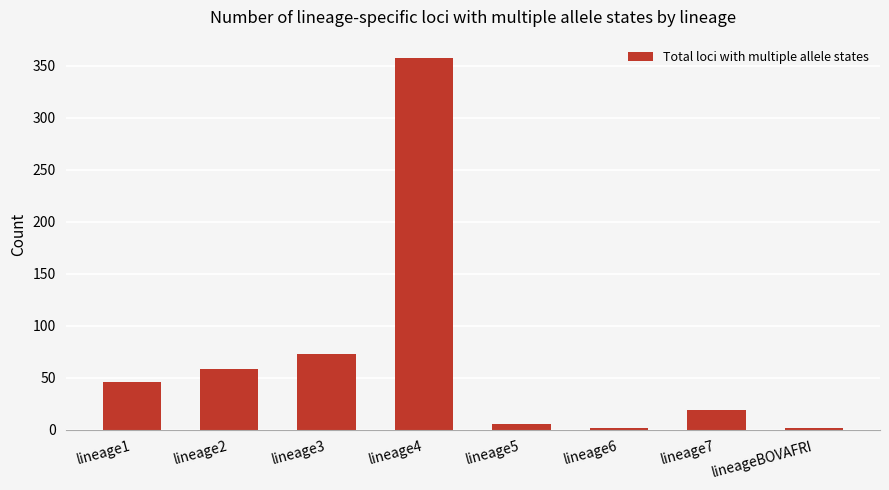

Reading right to left, extract all data points from this chart.

2	19	2	6	357	73	59	46